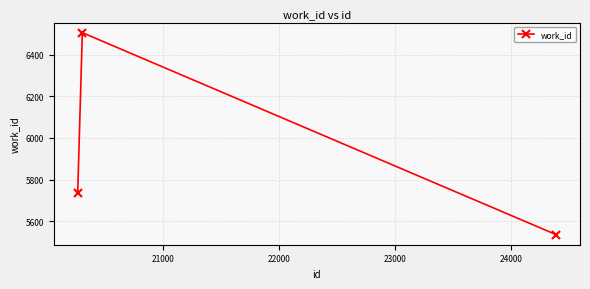

Reading left to right, what are all the values shown in this chart?

5736	6506	5535